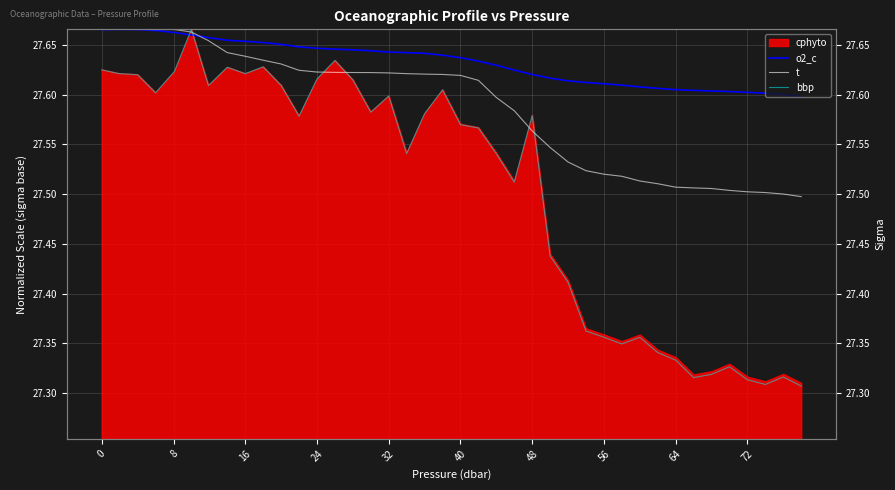

True or false: t has more than 0 points higher than both neighbors.

True